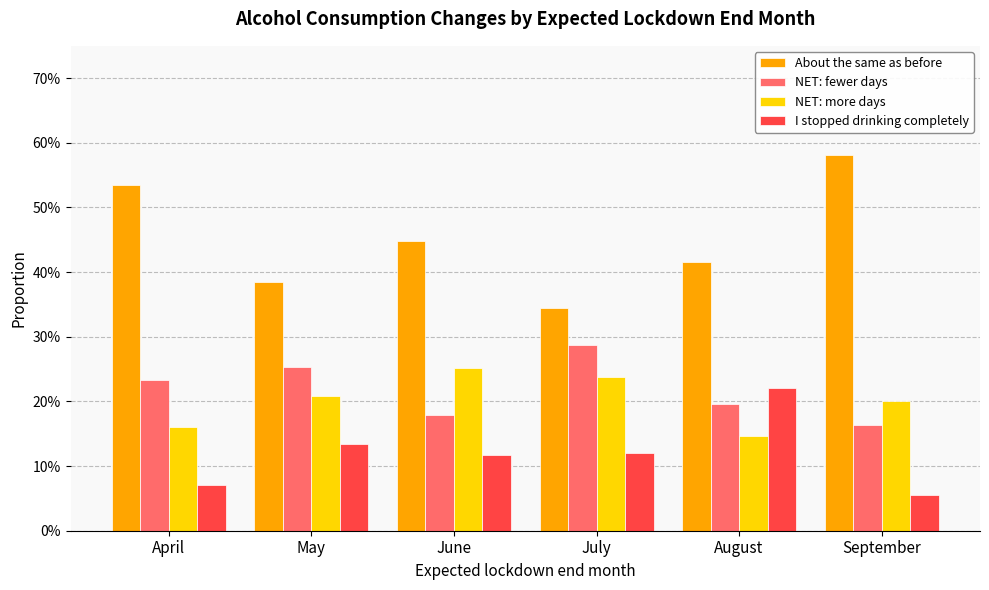

What is the difference between the maximum and minimum values in the NET: fewer days series?

12.4